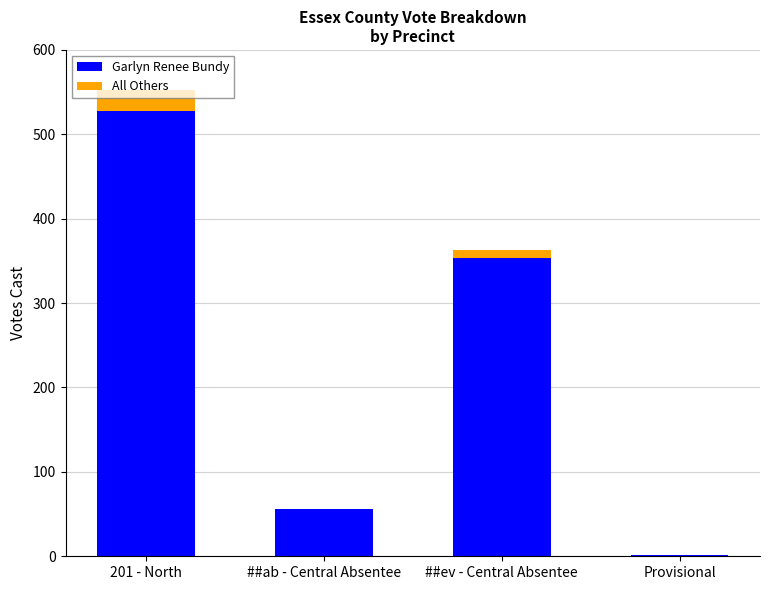

What is the total value across all series at ##ab - Central Absentee?

56